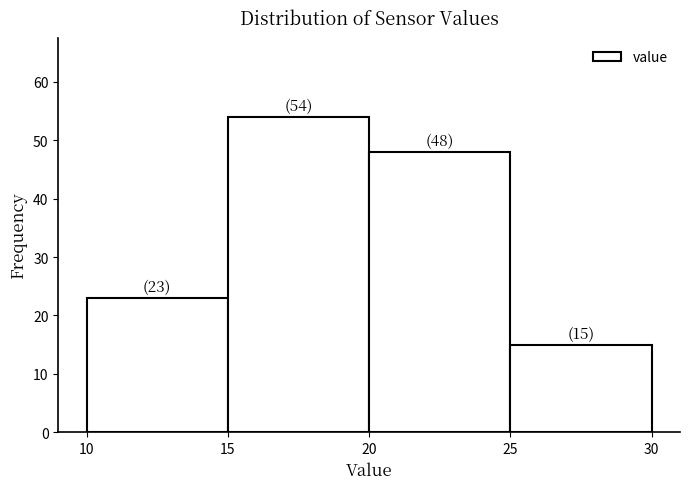

Over which range of the x-axis is the bar tallest?

15 to 20